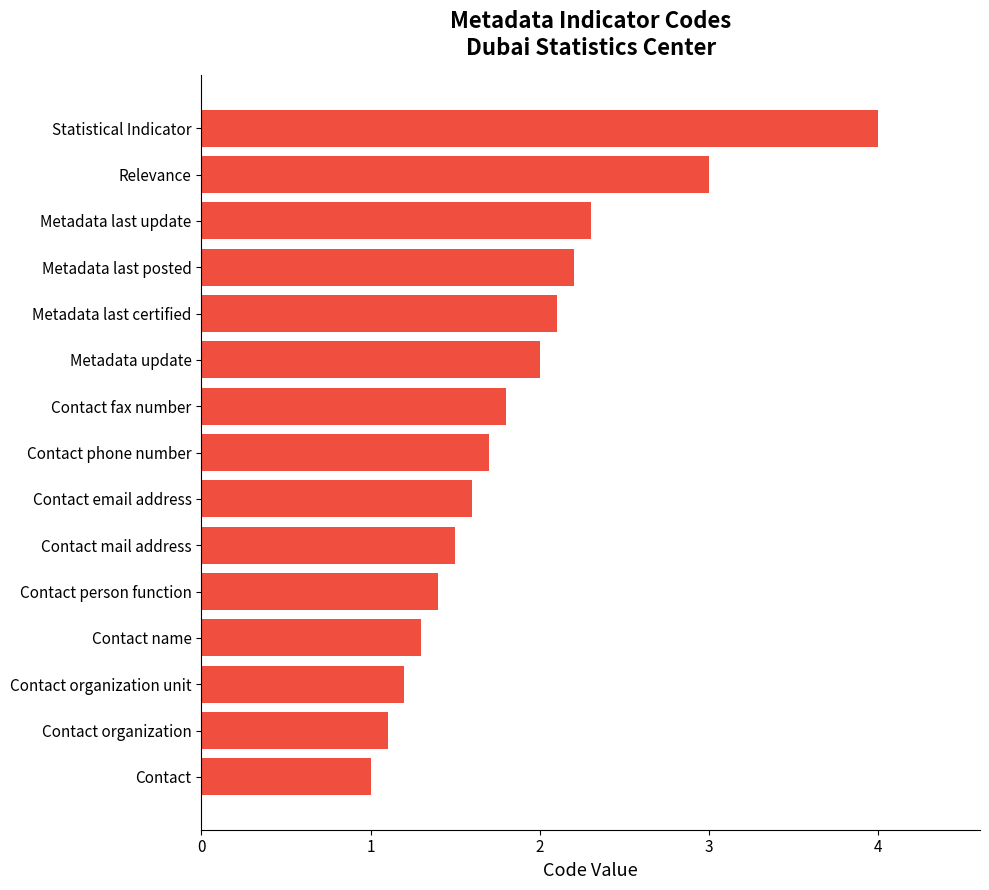

Reading bottom to top, what are all the values shown in this chart?

1.0	1.1	1.2	1.3	1.4	1.5	1.6	1.7	1.8	2.0	2.1	2.2	2.3	3.0	4.0